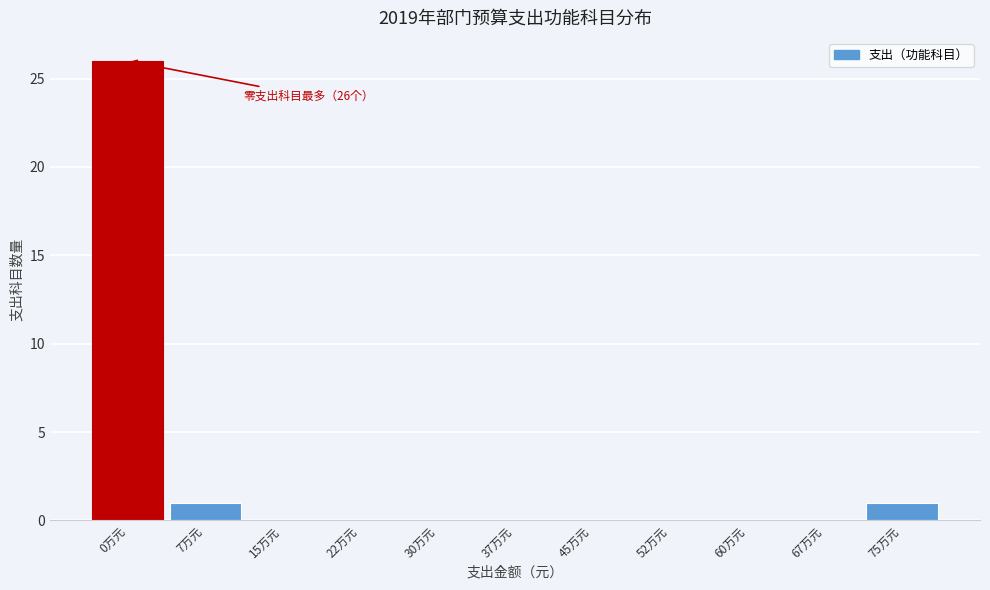

Reading left to right, list all the values displayed in this chart.

0万元=26	7万元=1	15万元=0	22万元=0	30万元=0	37万元=0	45万元=0	52万元=0	60万元=0	67万元=0	75万元=1